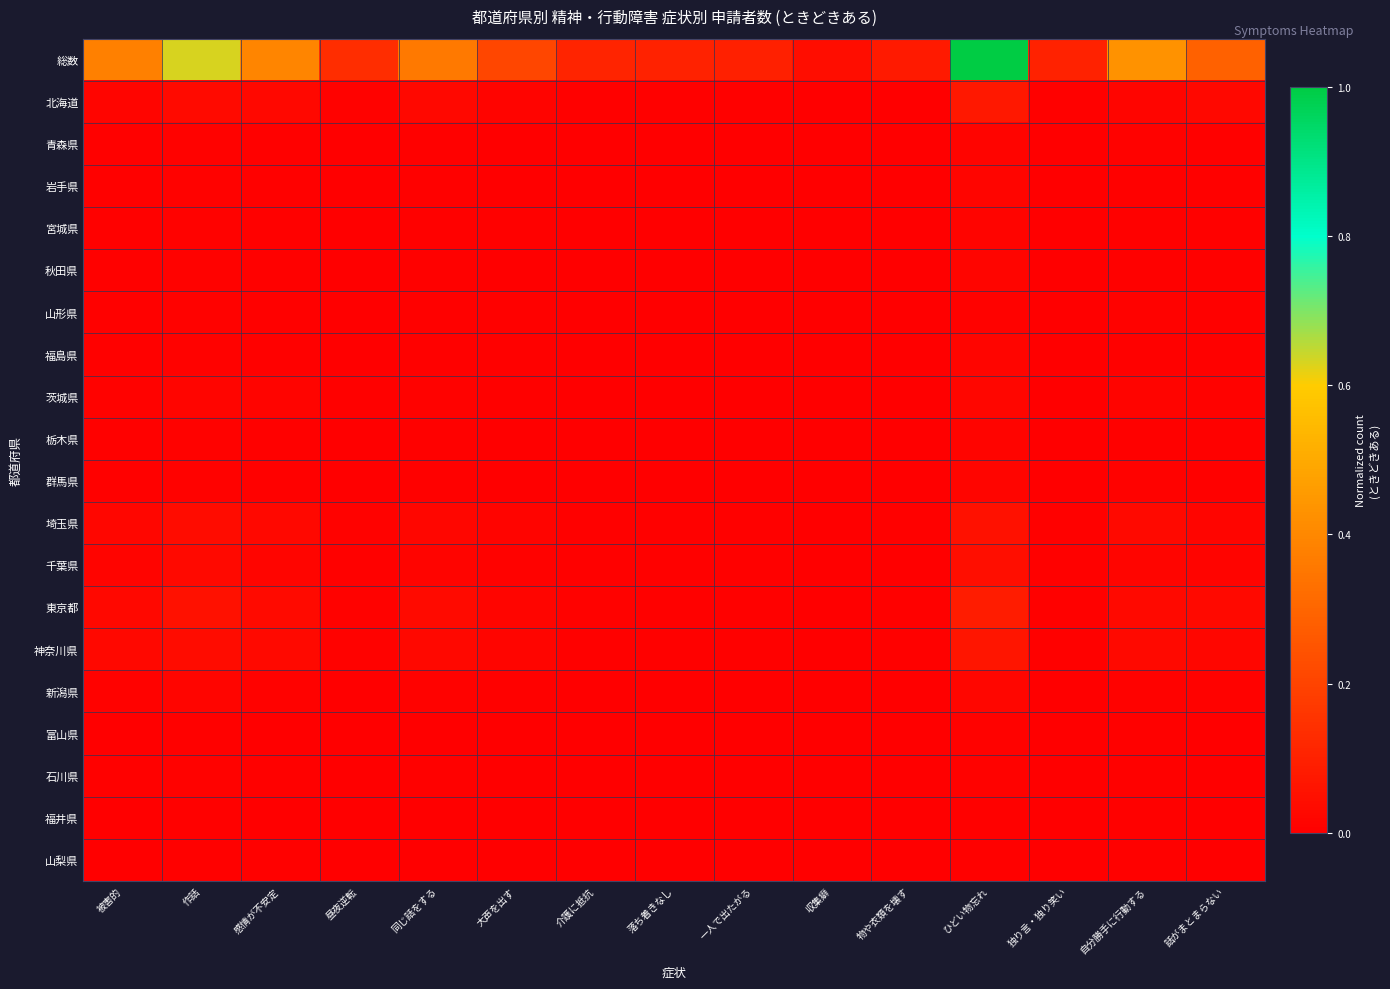

At how many categories does at least one series exceed 0?

15